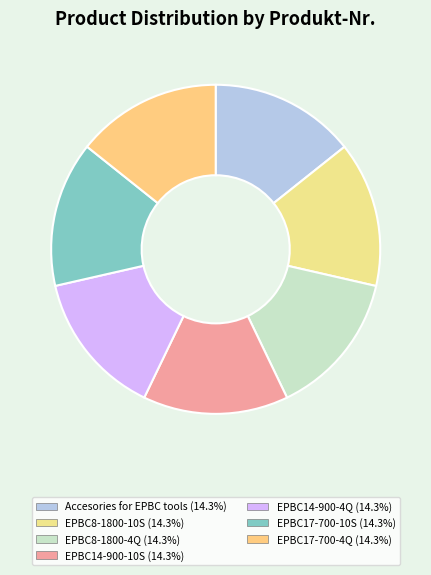

How many slices are in this pie chart?

7